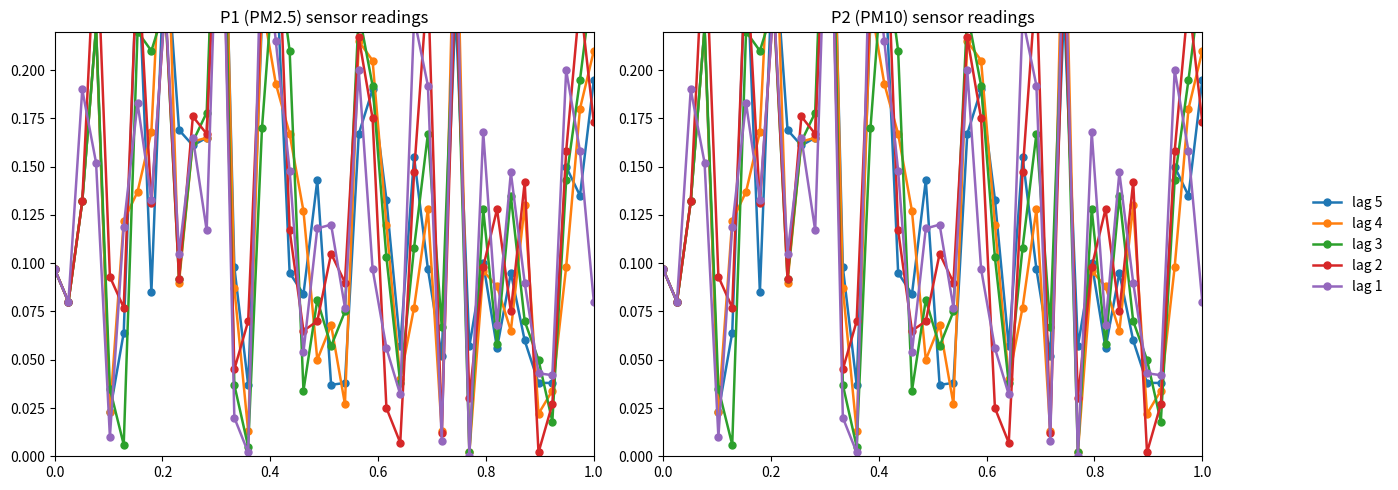

Is the value of lag 2 at 30 greater than the value of lag 4 at 27?

No